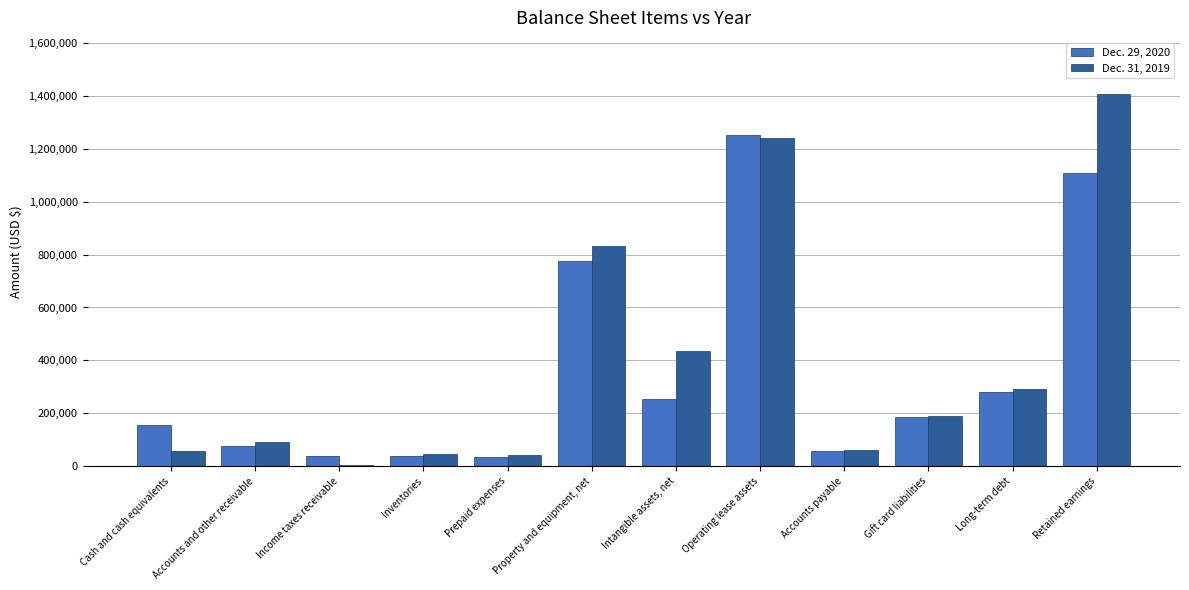

True or false: Dec. 29, 2020 has a value of 1054900 at Property and equipment, net.

False